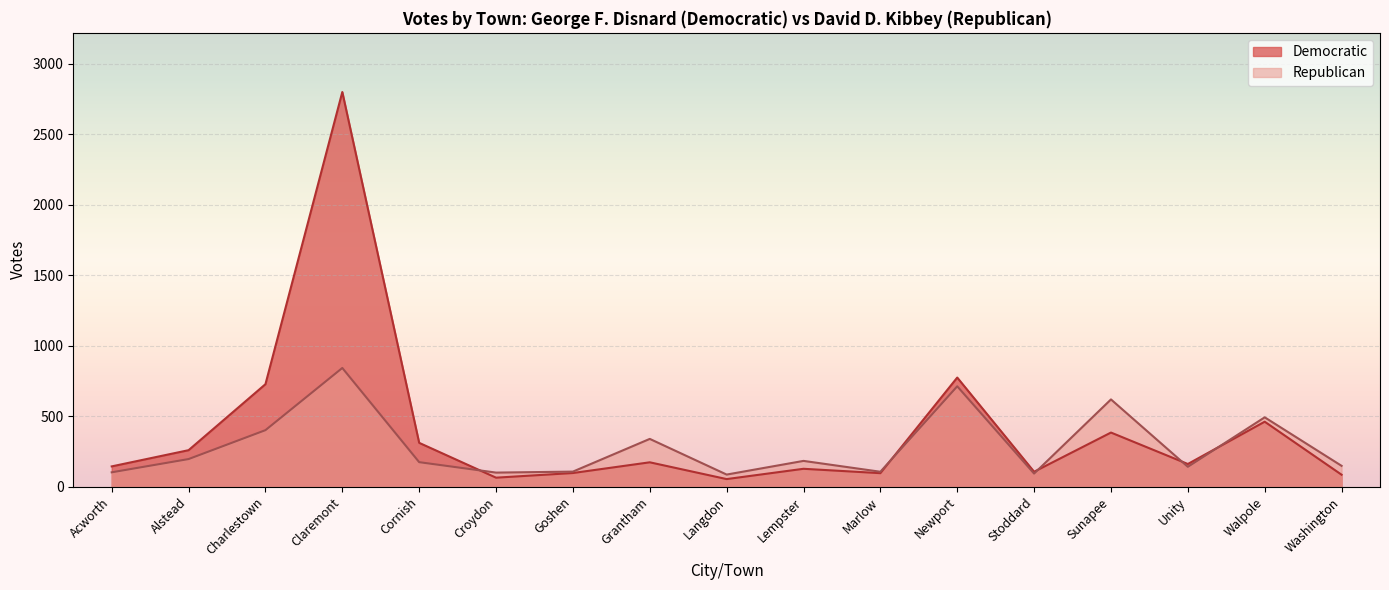

List the labels in order of Republican value, largest first.

Claremont, Newport, Sunapee, Walpole, Charlestown, Grantham, Alstead, Lempster, Cornish, Washington, Unity, Goshen, Marlow, Acworth, Croydon, Stoddard, Langdon